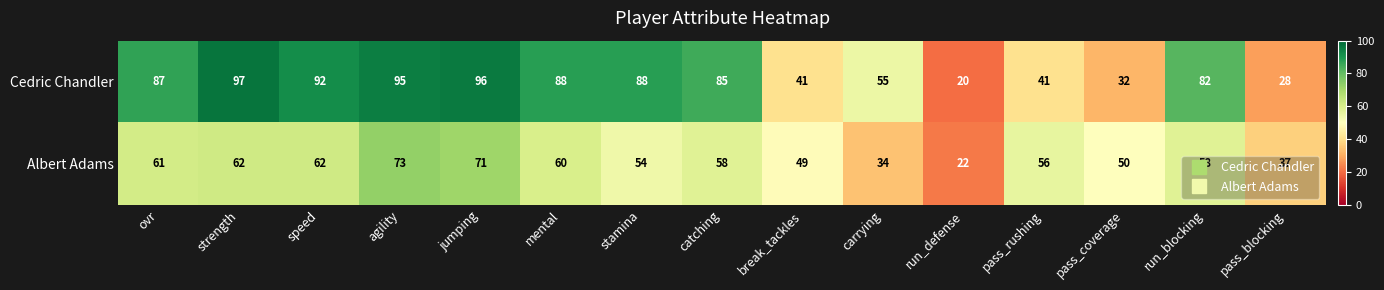

What is the sum of the Cedric Chandler values at break_tackles and agility?

136